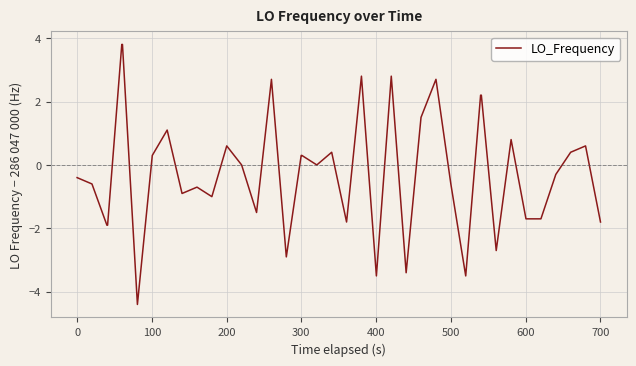

What is the maximum value shown in the chart?

3.8